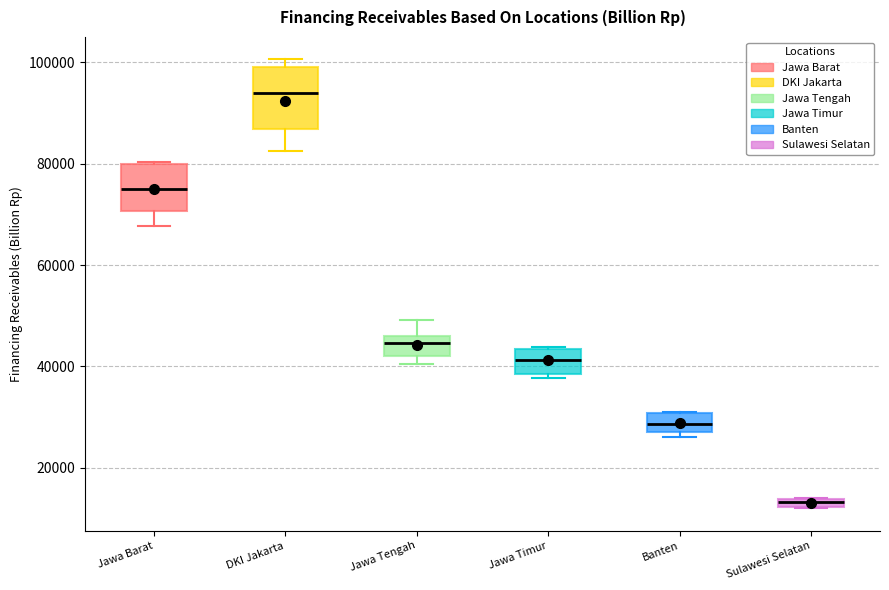

Which box's median line is the lowest?

Sulawesi Selatan